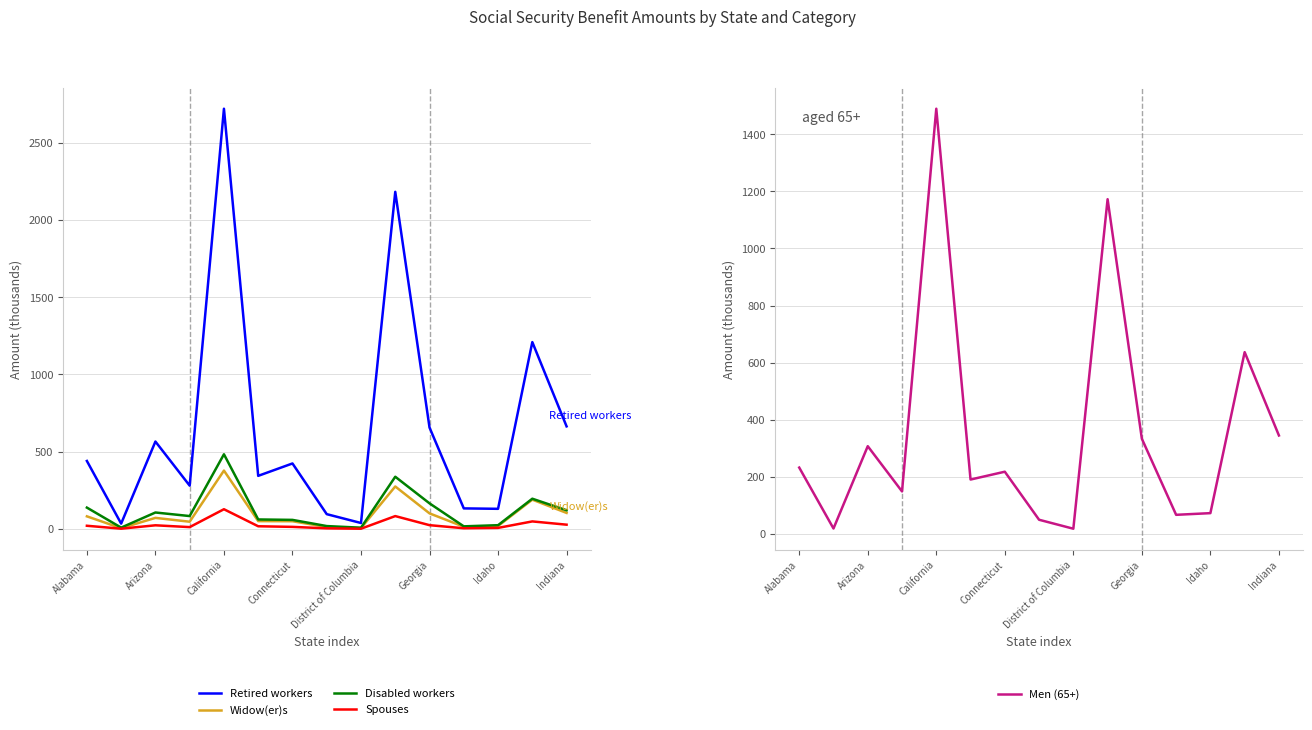

Read the Retired workers value at California.

2720.9